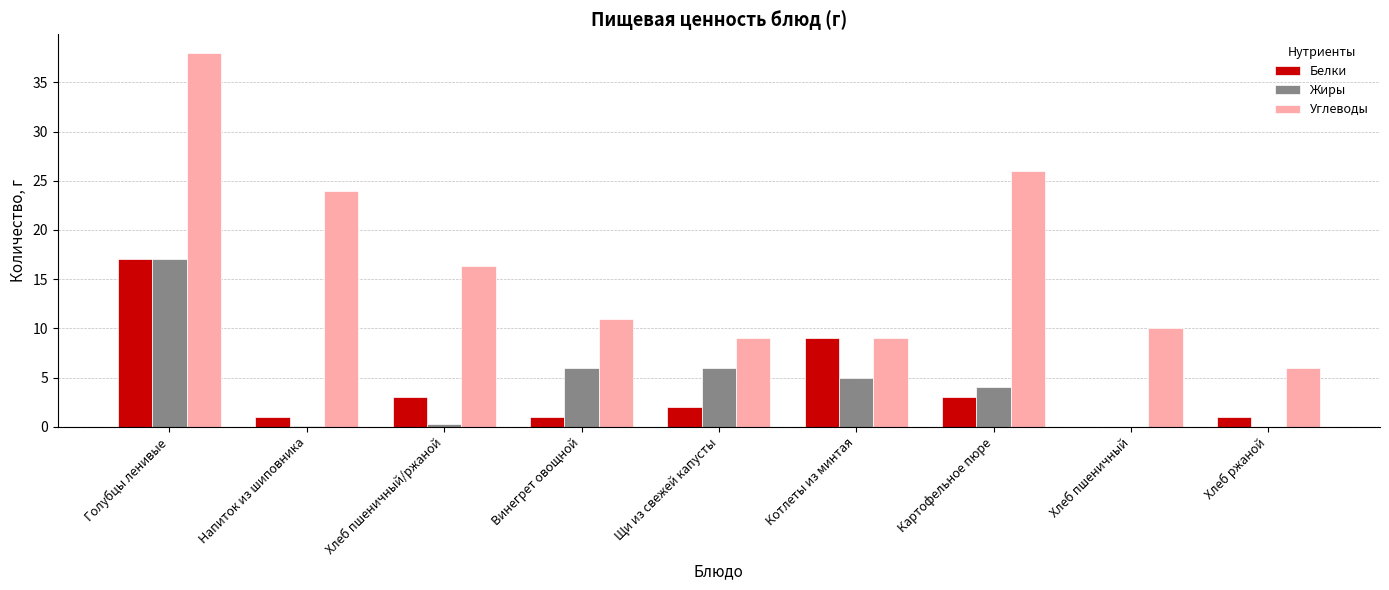

What is the total value across all series at Винегрет овощной?

18.0